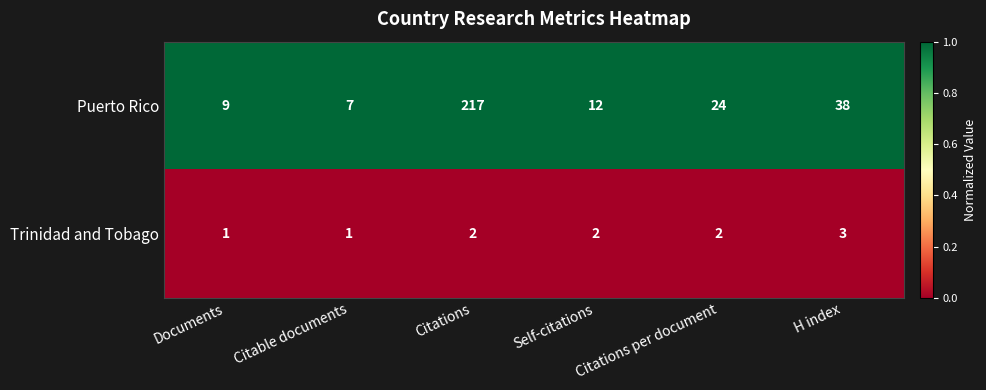

Between Citable documents and Citations, which series saw the biggest shift?

Puerto Rico